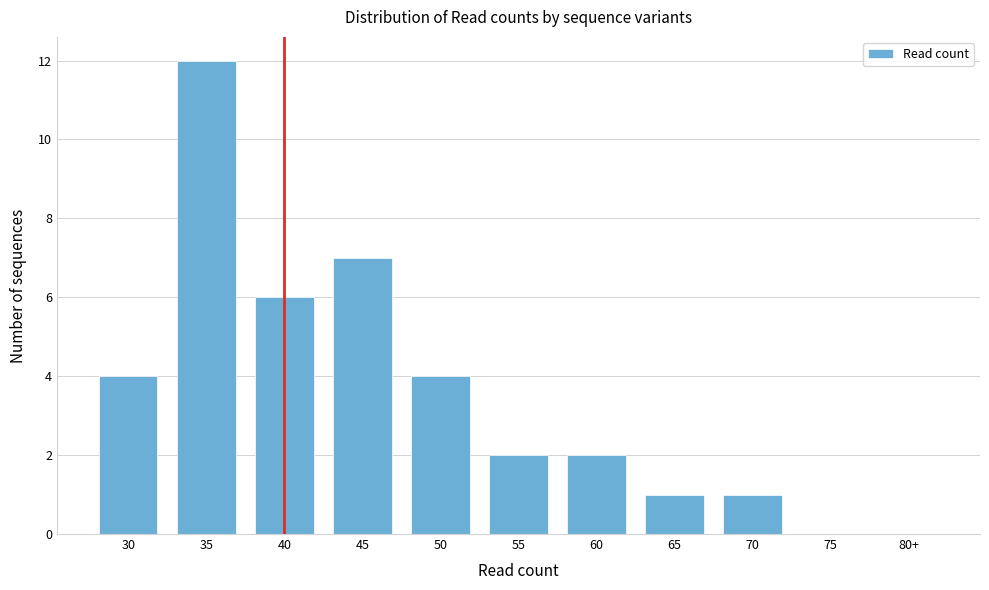

Reading left to right, list all the values displayed in this chart.

30=4	35=12	40=6	45=7	50=4	55=2	60=2	65=1	70=1	75=0	80+=0